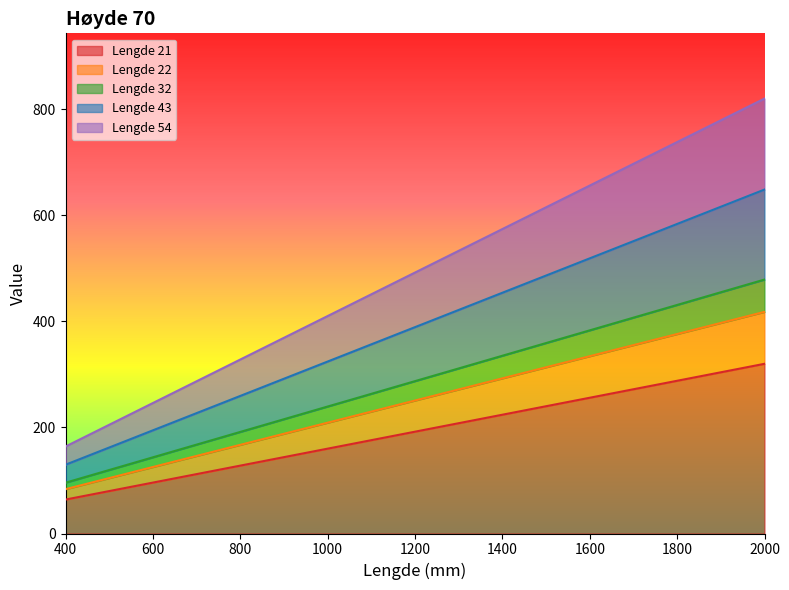

Does the chart display data point markers on the line(s)?

No